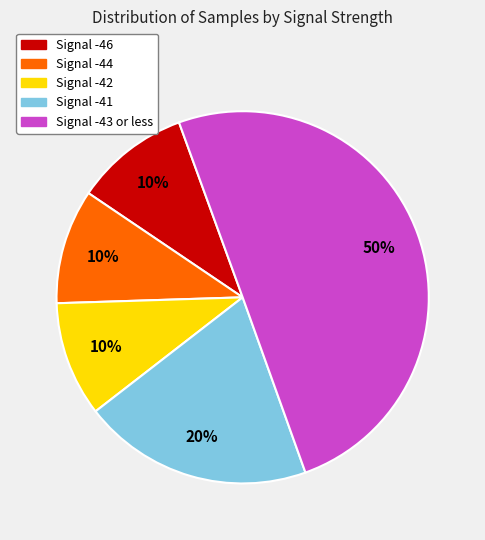

To the nearest percent, what is the average slice percentage?

20%